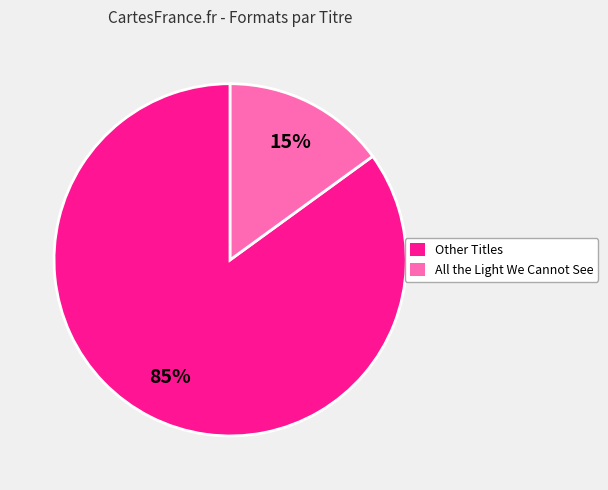

How many segments does this pie chart have?

2